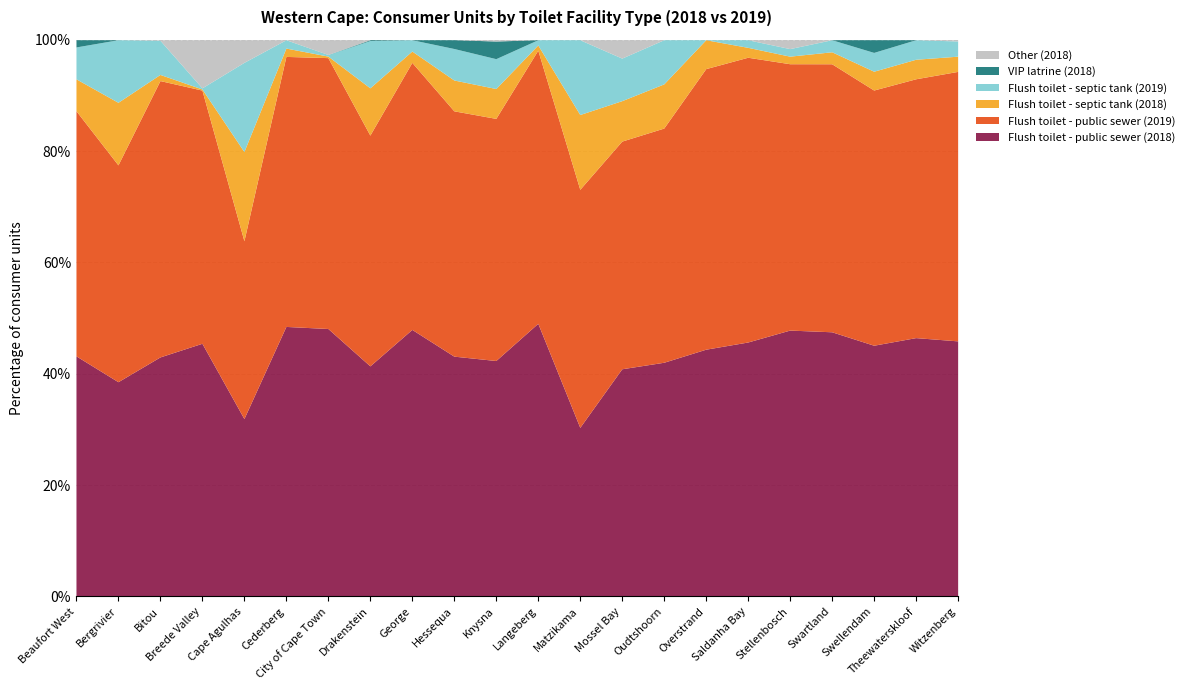

At which category does Other (2018) reach its first local valley?

Cederberg